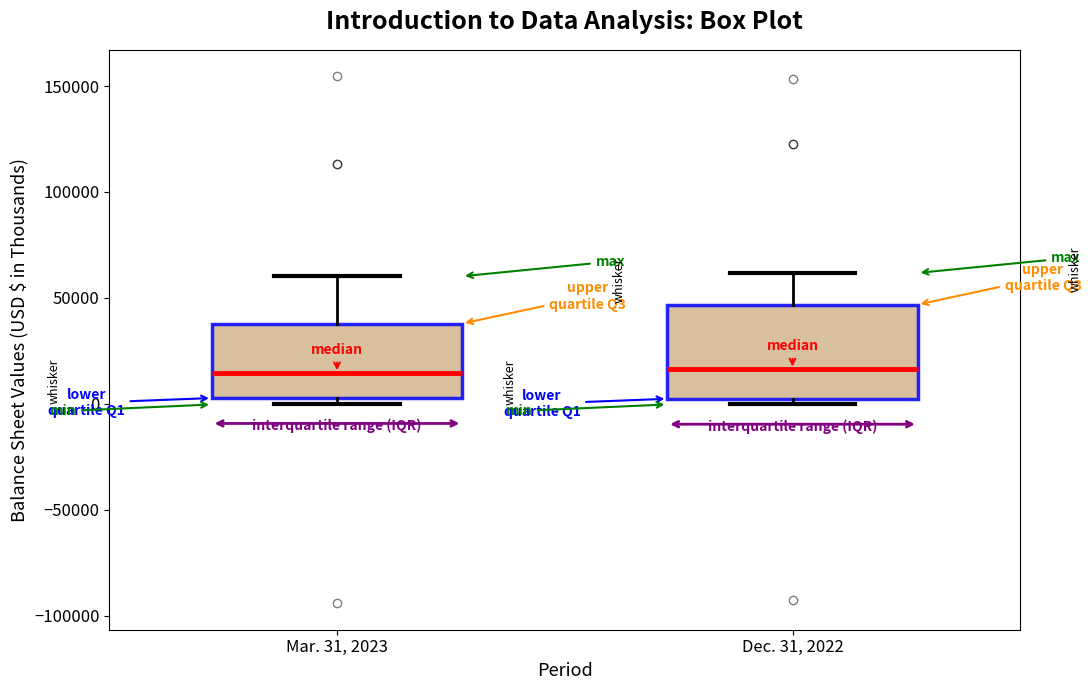

Which box is the tallest, from its lower edge to its upper edge?

Dec. 31, 2022